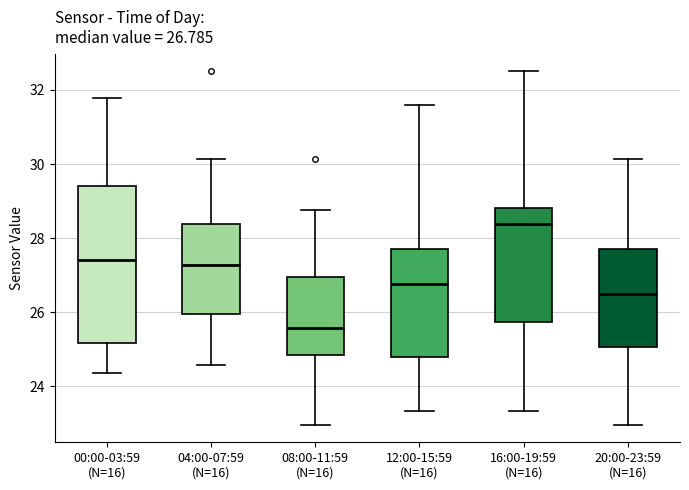

Which box's median line is the highest?

16:00-19:59 (N=16)